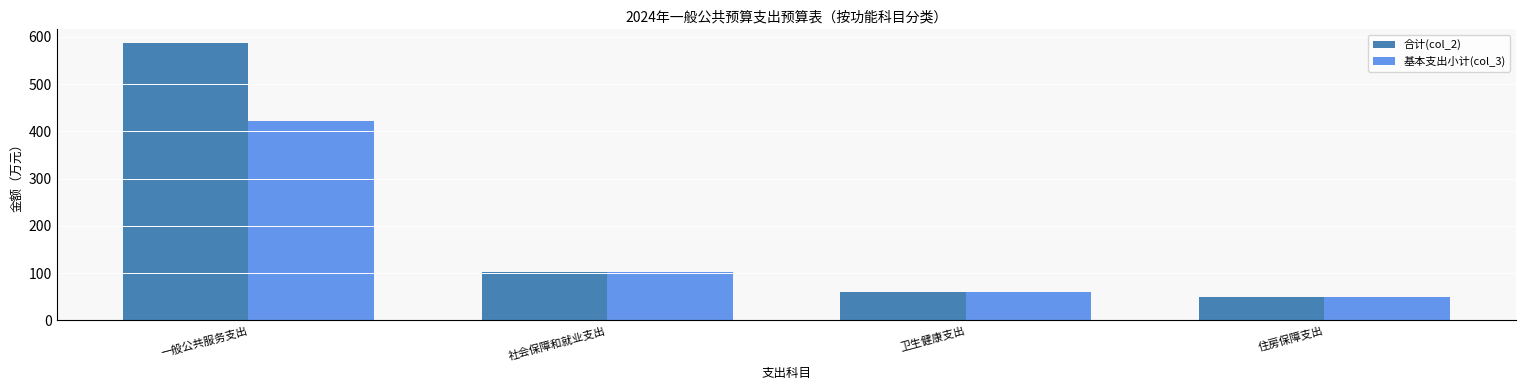

Reading left to right, list all the values displayed in this chart.

合计(col_2): 一般公共服务支出=586.4	社会保障和就业支出=103.4	卫生健康支出=60.0	住房保障支出=49.0
基本支出小计(col_3): 一般公共服务支出=421.0	社会保障和就业支出=103.4	卫生健康支出=60.0	住房保障支出=49.0